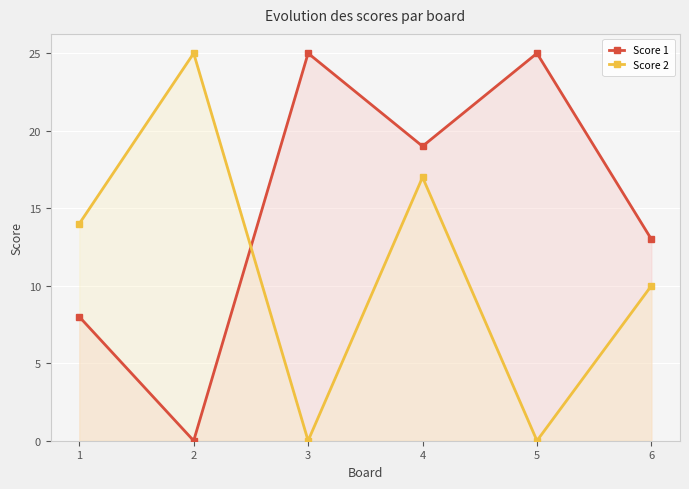

How many lines are shown in the chart?

2